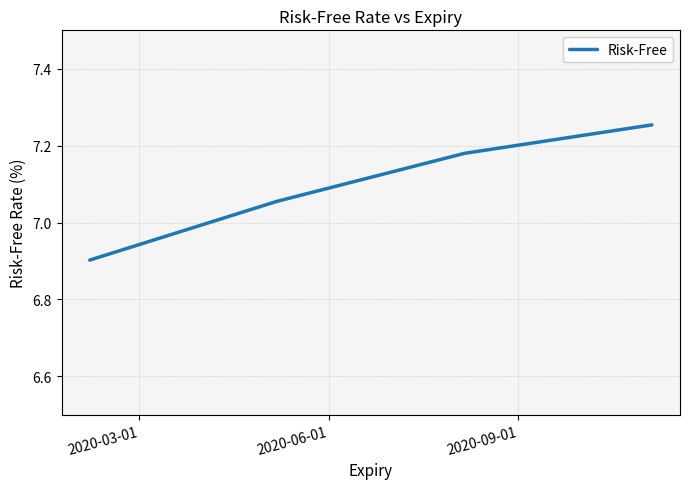

What is the smallest value displayed?

6.9